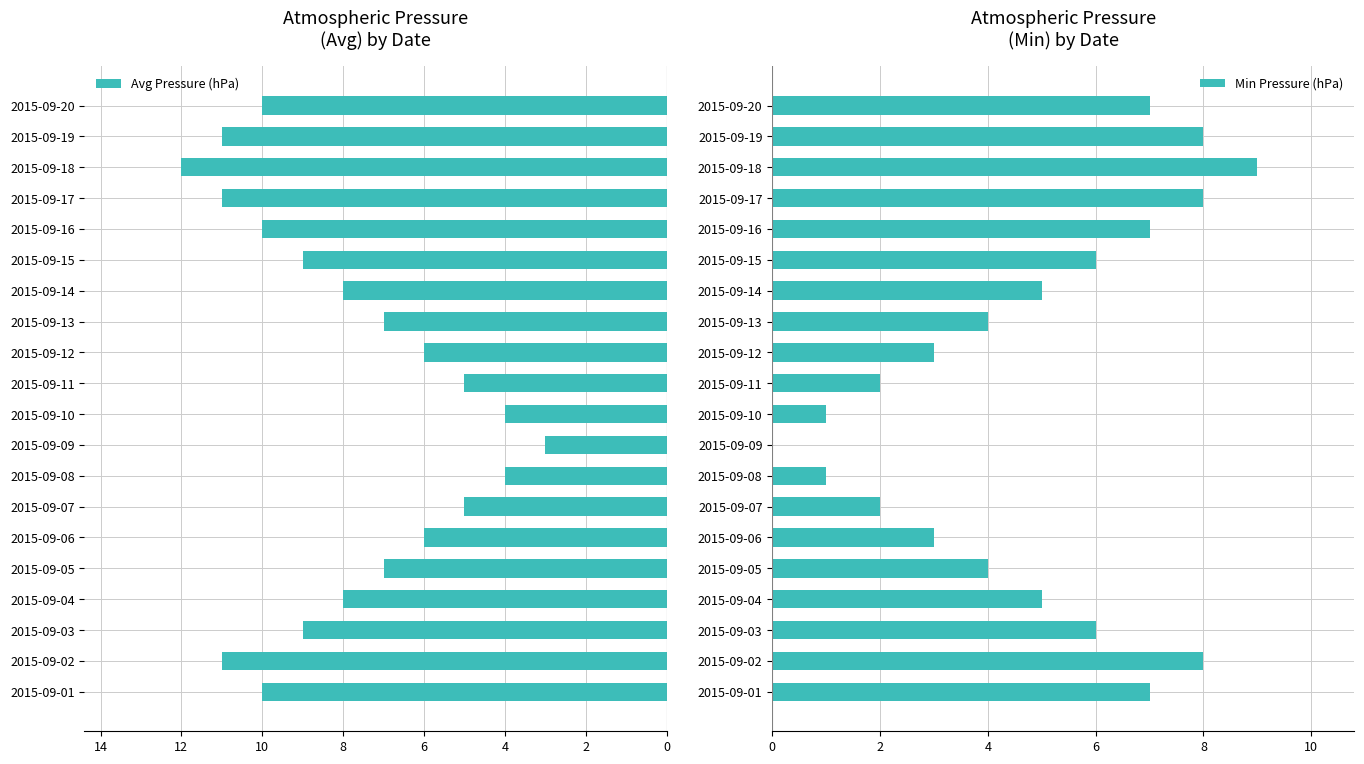

Is it true that Min Pressure (hPa) equals 12 at 2015-09-02?

False